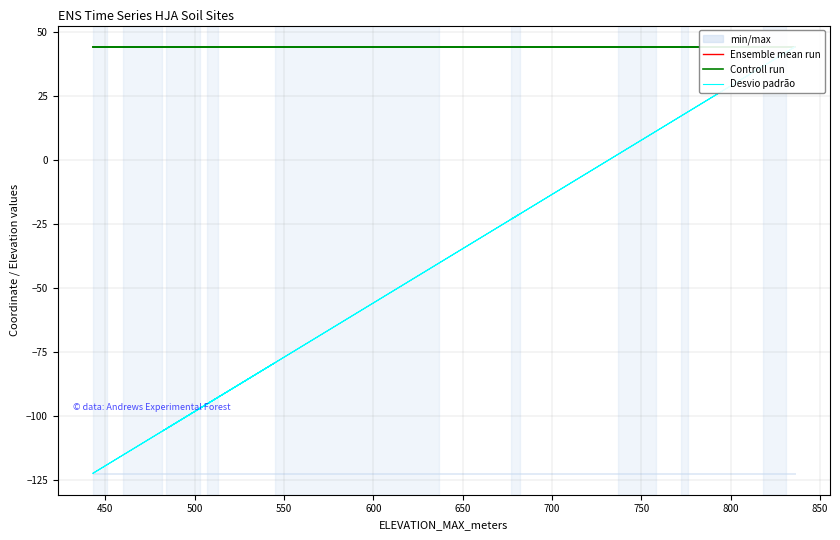

True or false: Controll run and Ensemble mean run cross at least once.

False